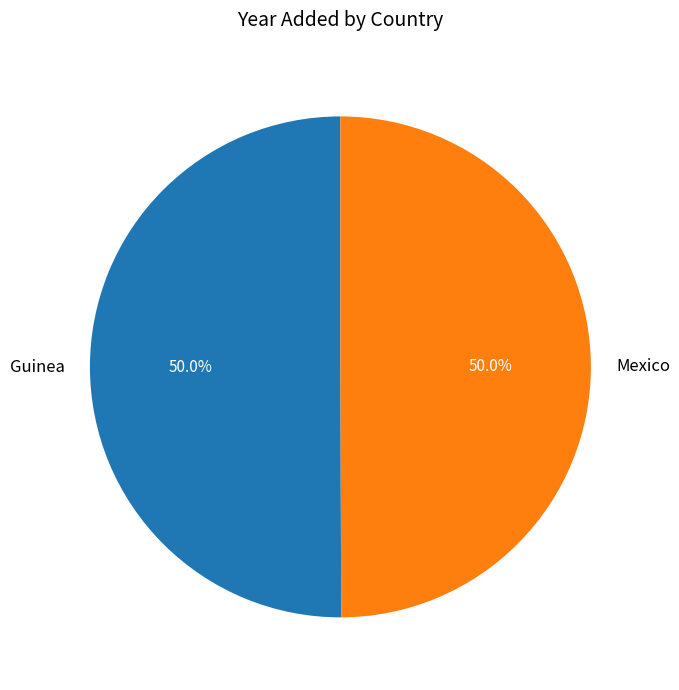

To the nearest percent, what portion does Guinea represent?

50%